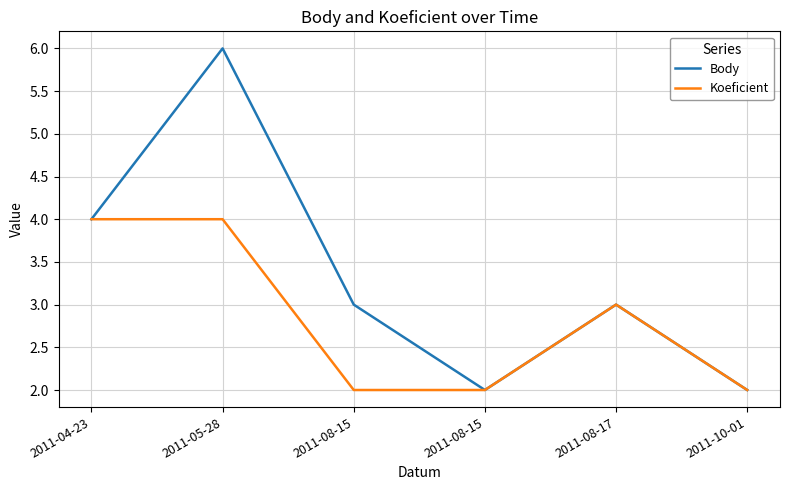

What are all the series names shown in the legend?

Body, Koeficient